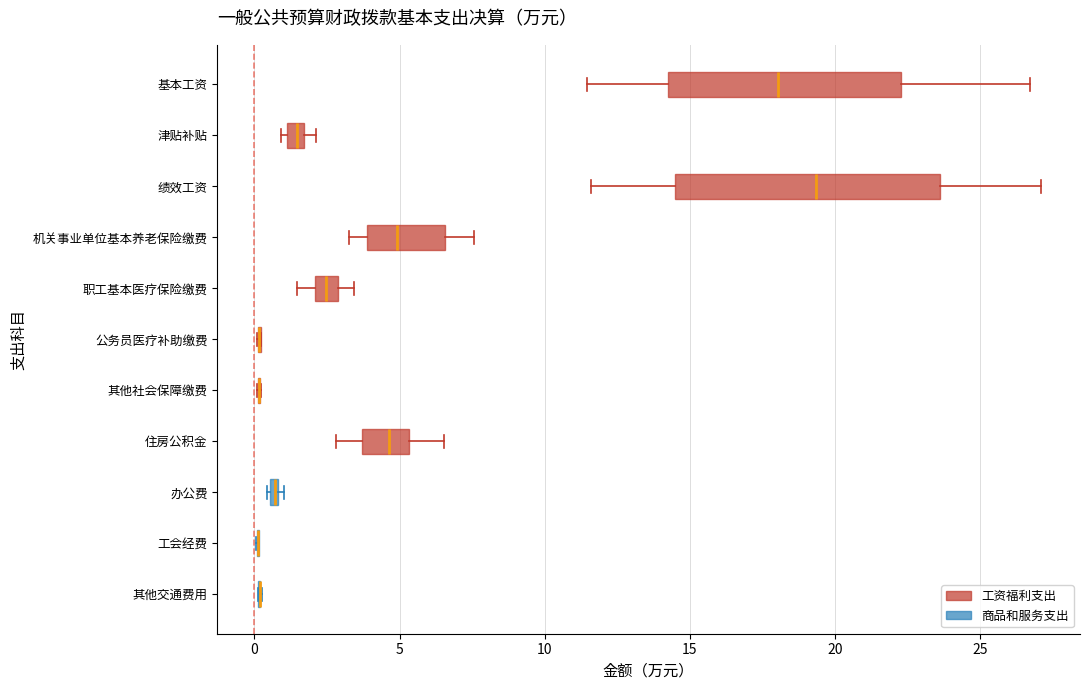

Which box is the widest, from its left edge to its right edge?

绩效工资